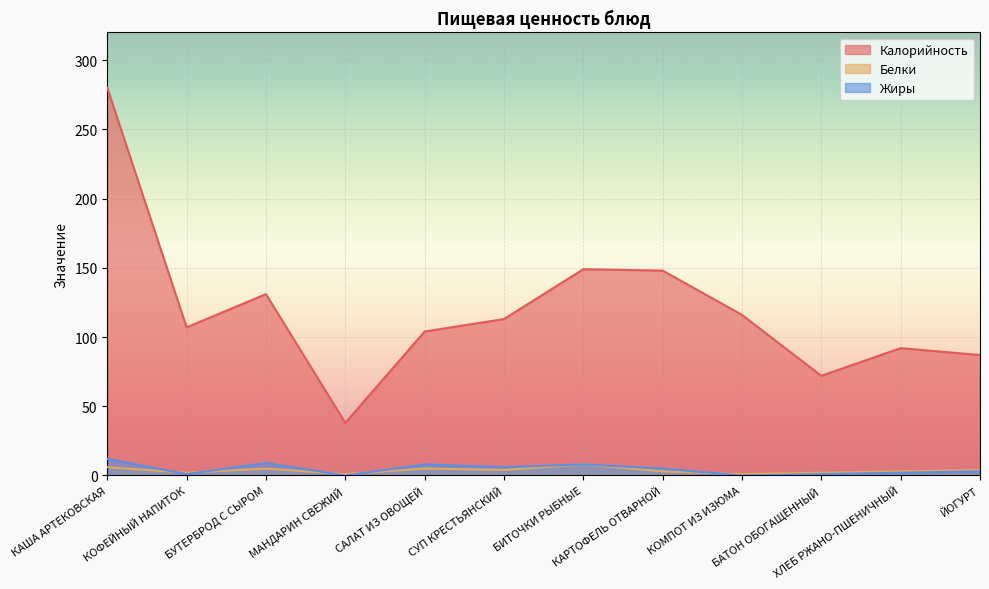

The Калорийность series shows 125 at БАТОН ОБОГАЩЕННЫЙ. True or false?

False